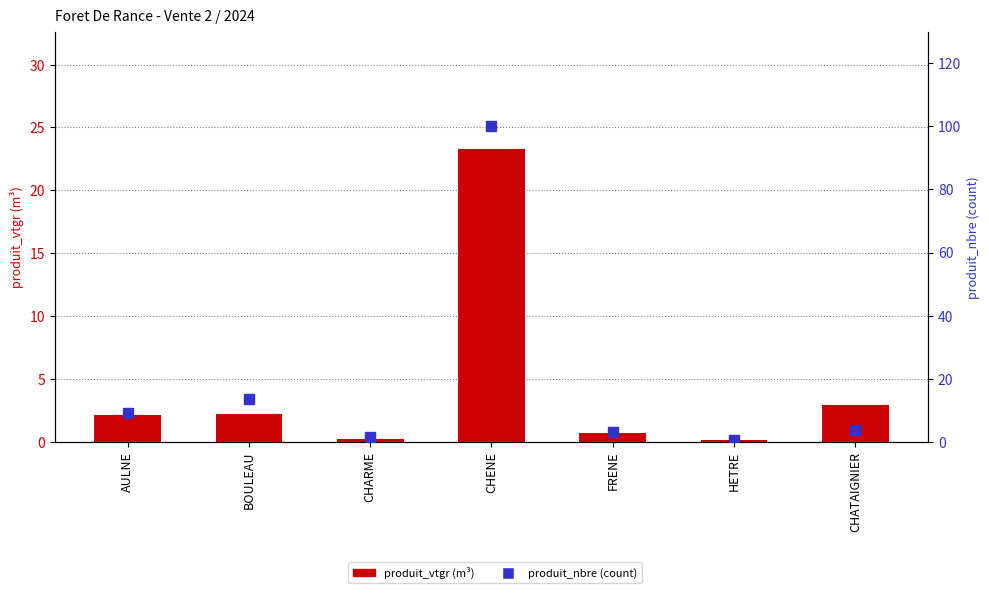

Which series contains the lowest Y value?

produit_vtgr